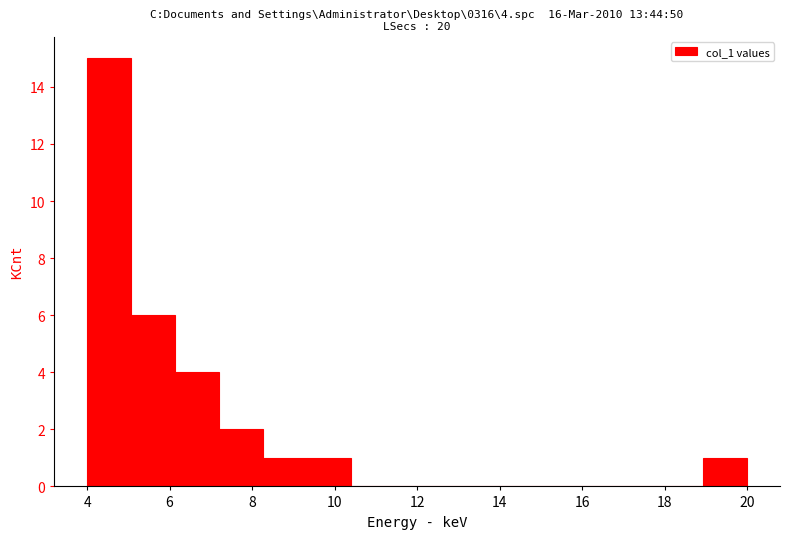

Which range on the x-axis has the tallest bar?

4.0 to 5.0